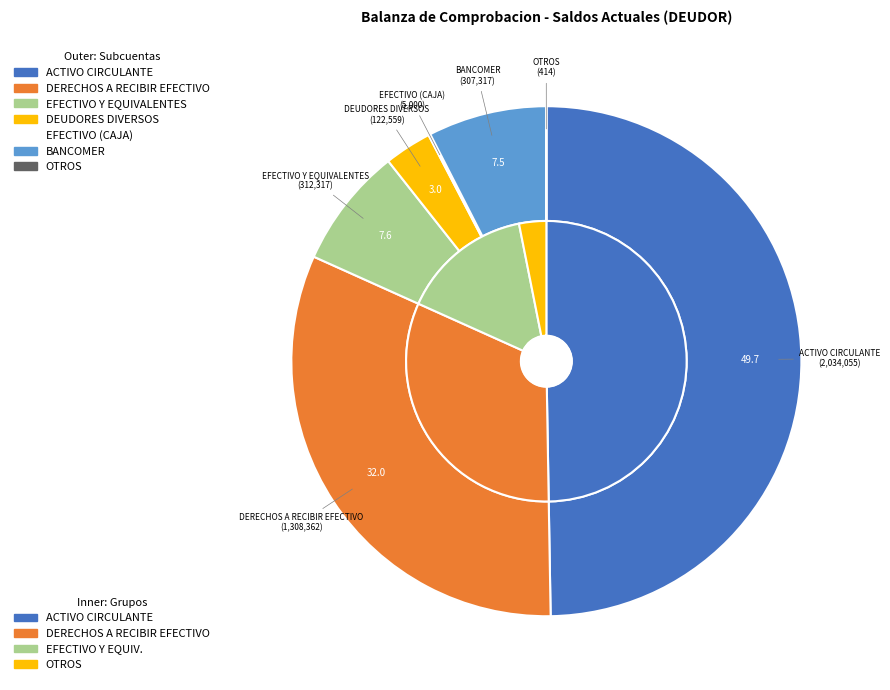

To the nearest percent, what percentage of the pie is DEUDORES DIVERSOS?

3%